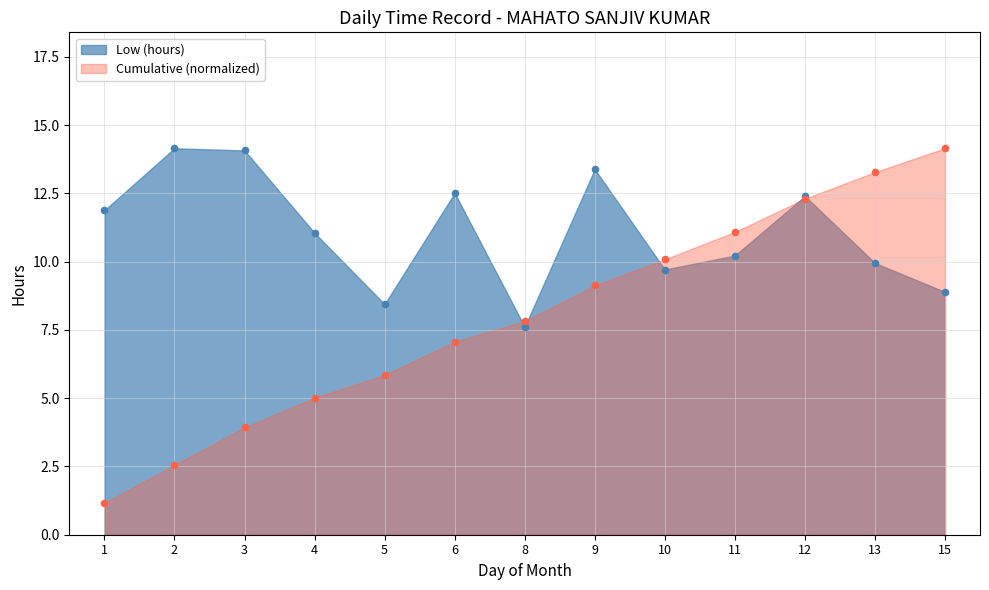

Between 8 and 12, which is larger?

12